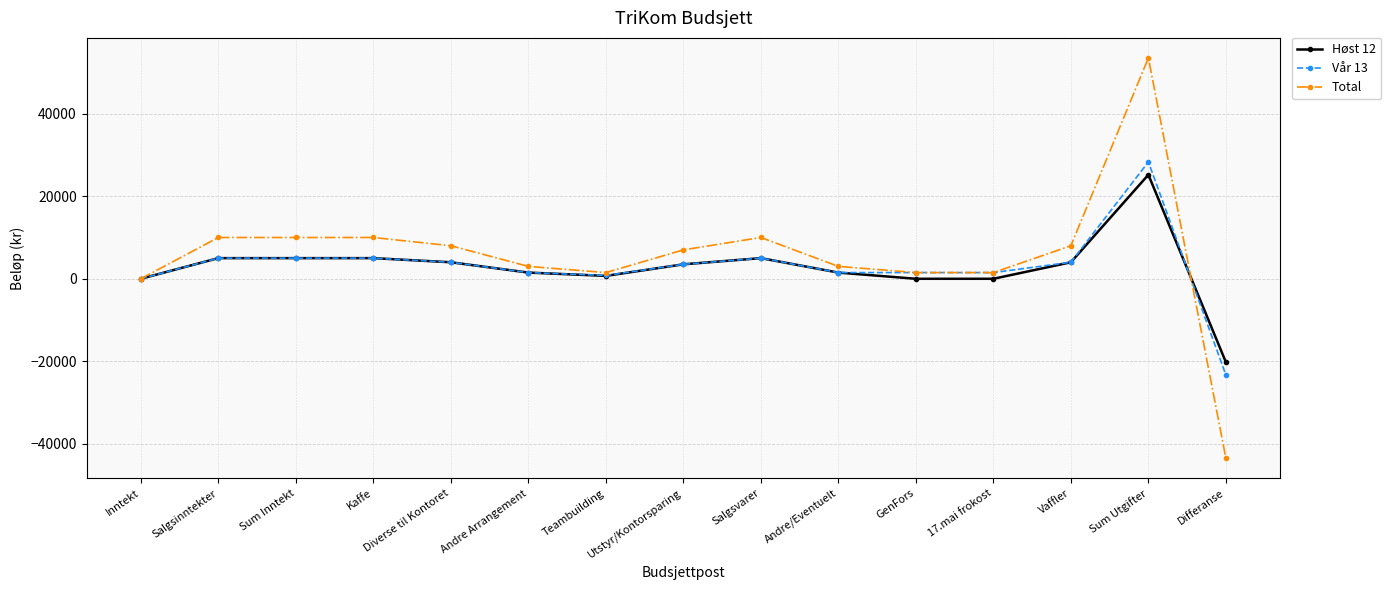

Which category has the highest value in the Vår 13 series?

Sum Utgifter